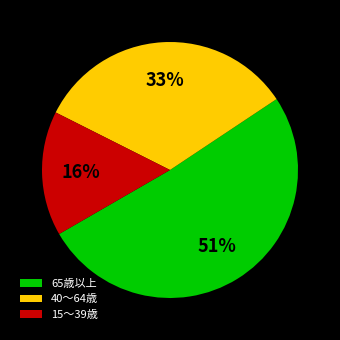

Do 40～64歳 and 65歳以上 together represent more than half of the pie?

Yes